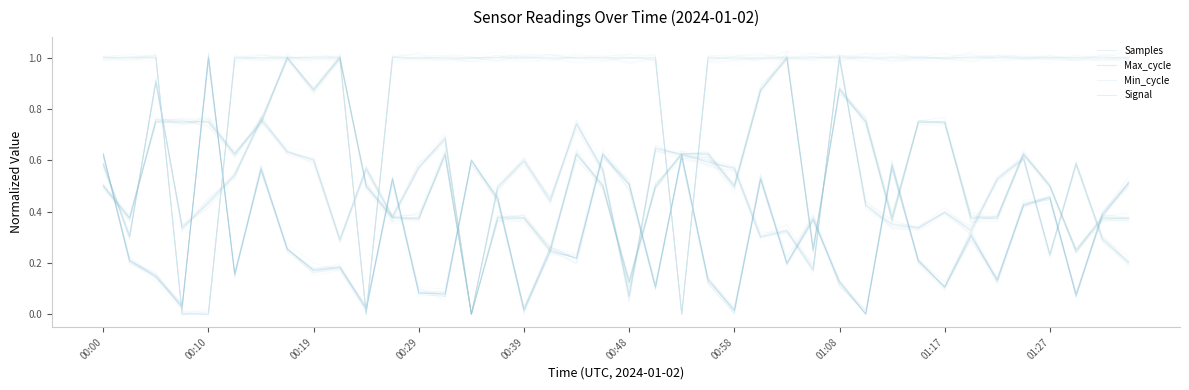

Reading right to left, transcribe all the data shown in this chart.

Samples: 0.2	0.3	0.6	0.2	0.6	0.5	0.3	0.4	0.3	0.3	0.4	1.0	0.2	0.3	0.3	0.6	0.6	0.6	0.6	0.1	0.6	0.7	0.4	0.6	0.5	0.0	0.7	0.6	0.4	0.6	0.3	0.6	0.6	0.8	0.5	0.4	0.3	0.9	0.3	0.6
Max_cycle: 0.5	0.4	0.1	0.5	0.4	0.1	0.3	0.1	0.2	0.6	0.0	0.1	0.4	0.2	0.5	0.0	0.1	0.6	0.1	0.5	0.6	0.2	0.2	0.0	0.5	0.6	0.1	0.1	0.5	0.0	0.2	0.2	0.3	0.6	0.2	1.0	0.0	0.1	0.2	0.6
Min_cycle: 1.0	1.0	1.0	1.0	1.0	1.0	1.0	1.0	1.0	1.0	1.0	1.0	1.0	1.0	1.0	1.0	1.0	0.0	1.0	1.0	1.0	1.0	1.0	1.0	1.0	1.0	1.0	1.0	1.0	0.0	1.0	1.0	1.0	1.0	1.0	0.0	0.0	1.0	1.0	1.0
Signal: 0.4	0.4	0.2	0.5	0.6	0.4	0.4	0.8	0.8	0.4	0.8	0.9	0.2	1.0	0.9	0.5	0.6	0.6	0.5	0.1	0.5	0.6	0.2	0.4	0.4	0.0	0.6	0.4	0.4	0.5	1.0	0.9	1.0	0.8	0.6	0.8	0.8	0.8	0.4	0.5